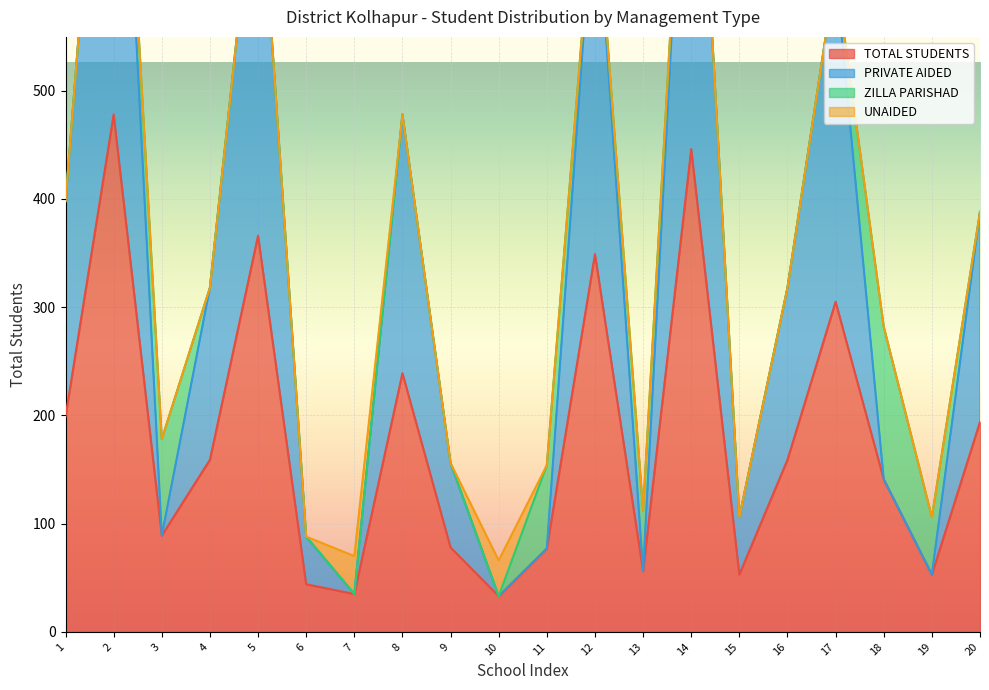

True or false: TOTAL STUDENTS and PRIVATE AIDED cross at least once.

False